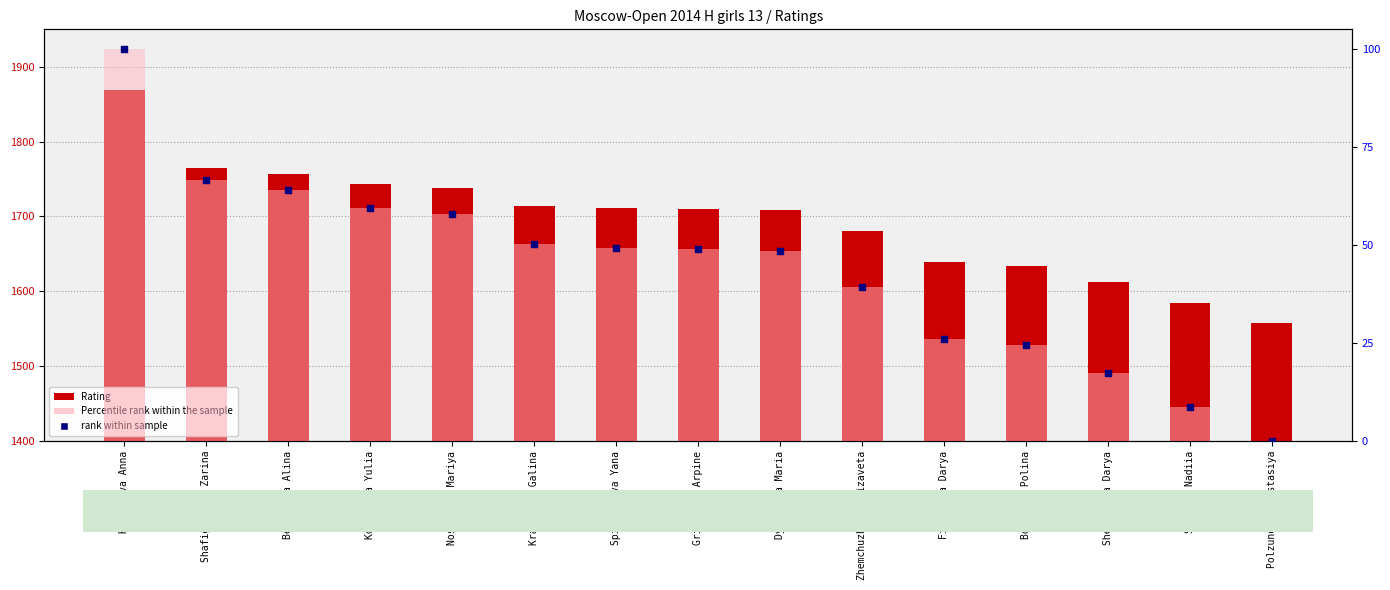

Which series has the widest spread of Y values?

Rating